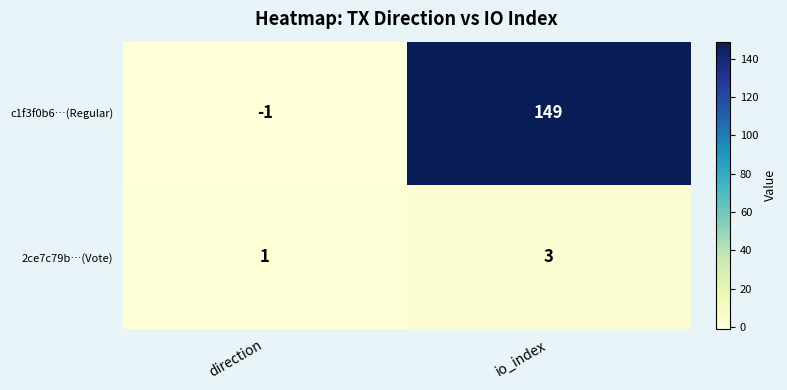

What is the minimum value shown in the chart?

-1